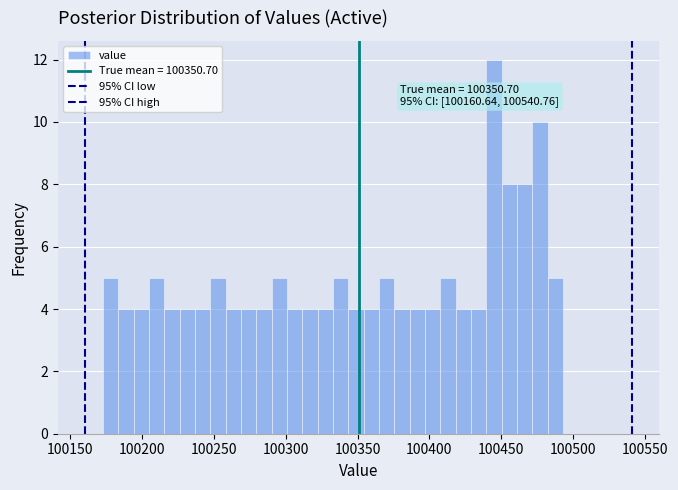

Read against the x-axis, roughly where is the centre of the tallest bar?

100445